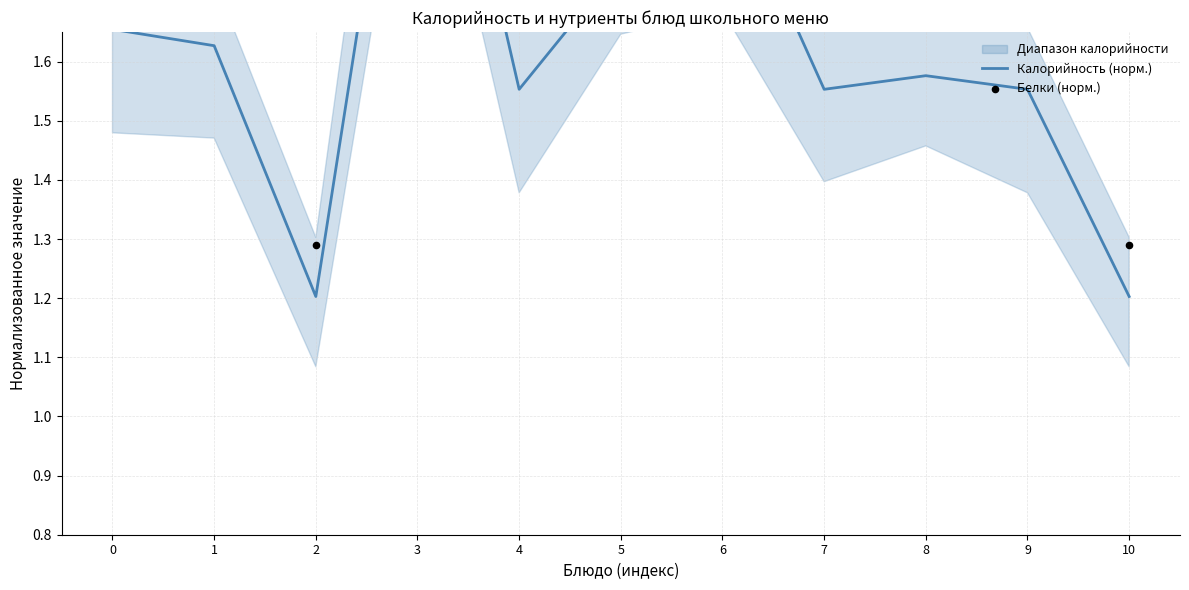

What is the total value across all series at 3?

4.8